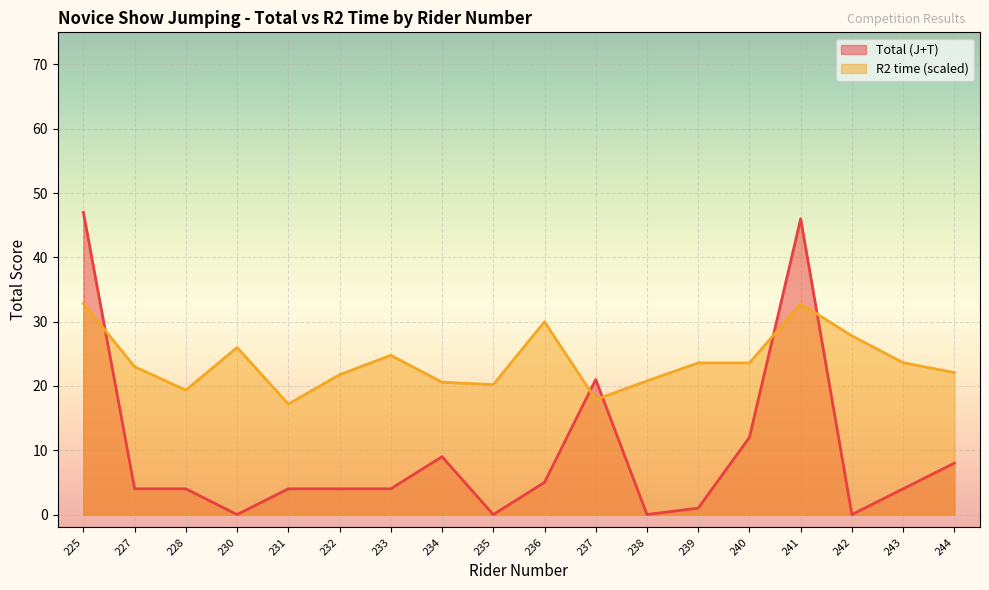

How many lines are shown in the chart?

2